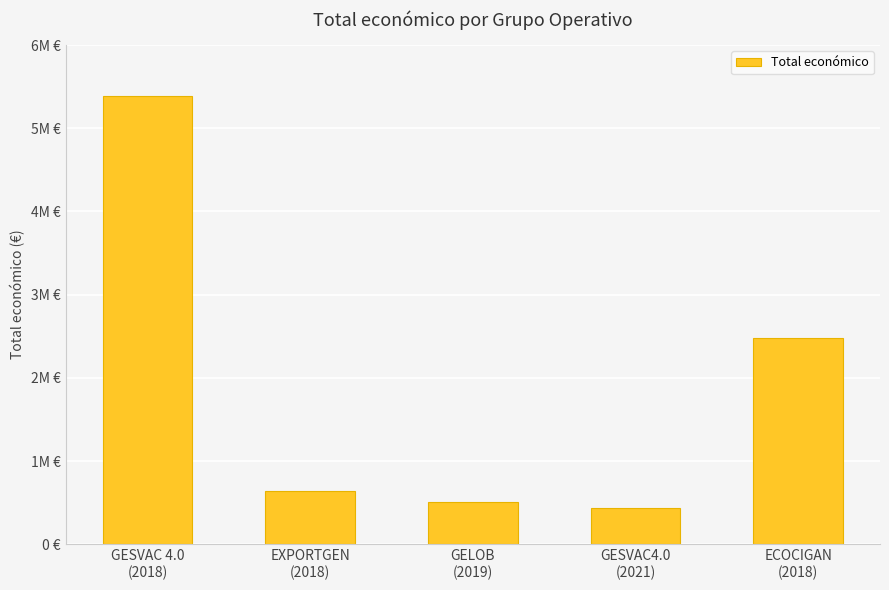

What is the difference between the values at EXPORTGEN
(2018) and GESVAC 4.0
(2018)?

4745781